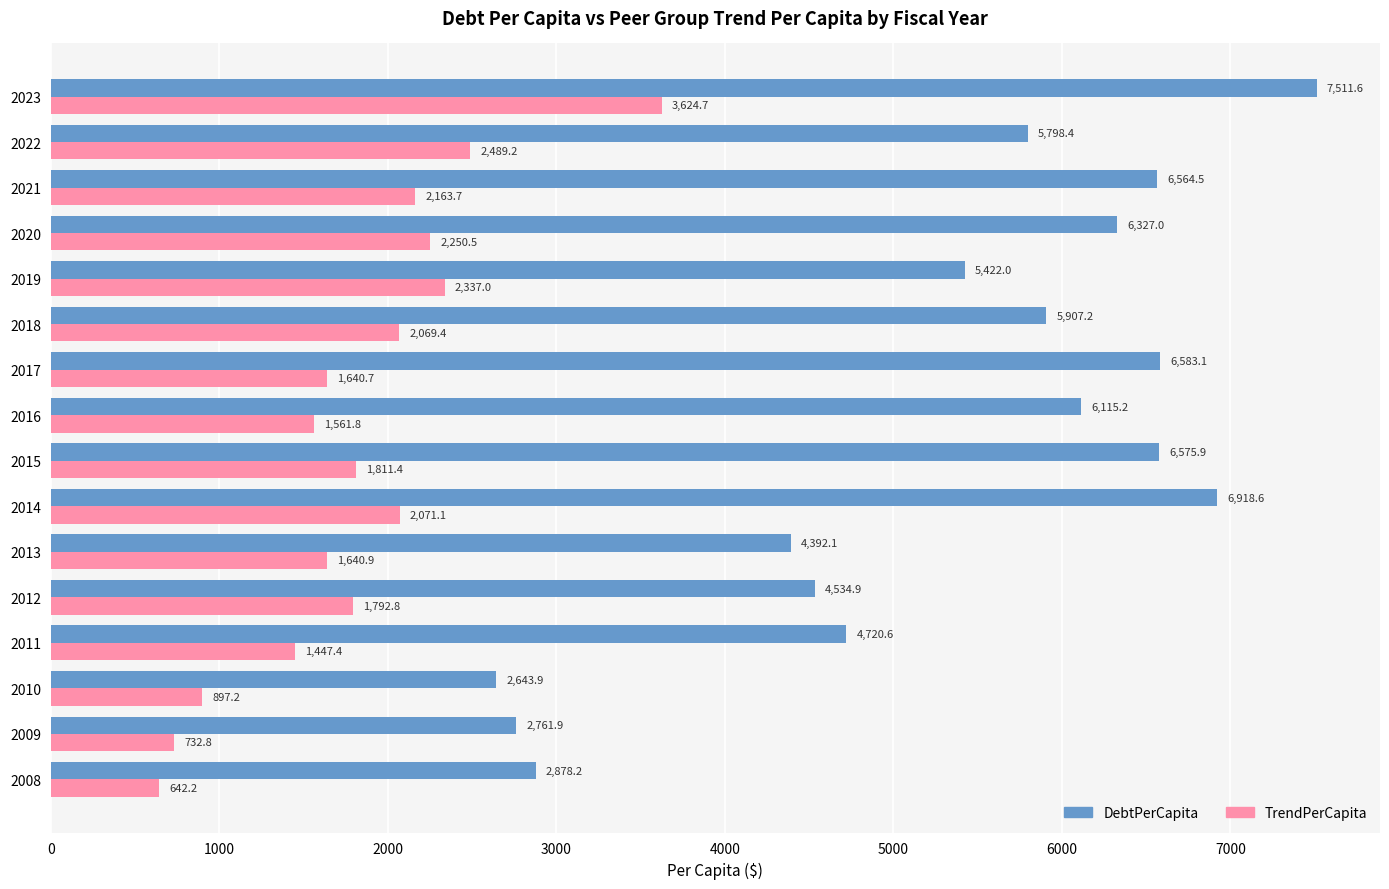

What is the difference between the maximum and second lowest values in the TrendPerCapita series?

2891.9